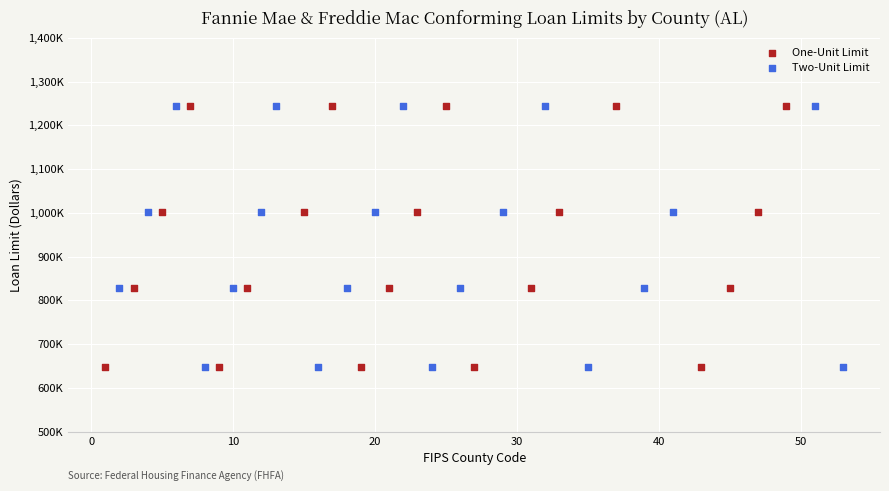

What are all the series names shown in the legend?

One-Unit Limit, Two-Unit Limit